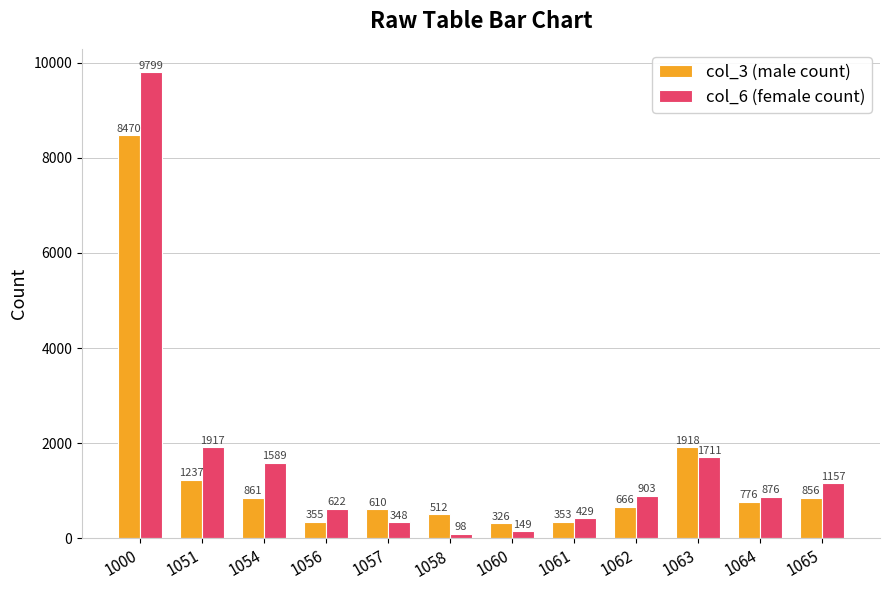

What are all the series names shown in the legend?

col_3 (male count), col_6 (female count)